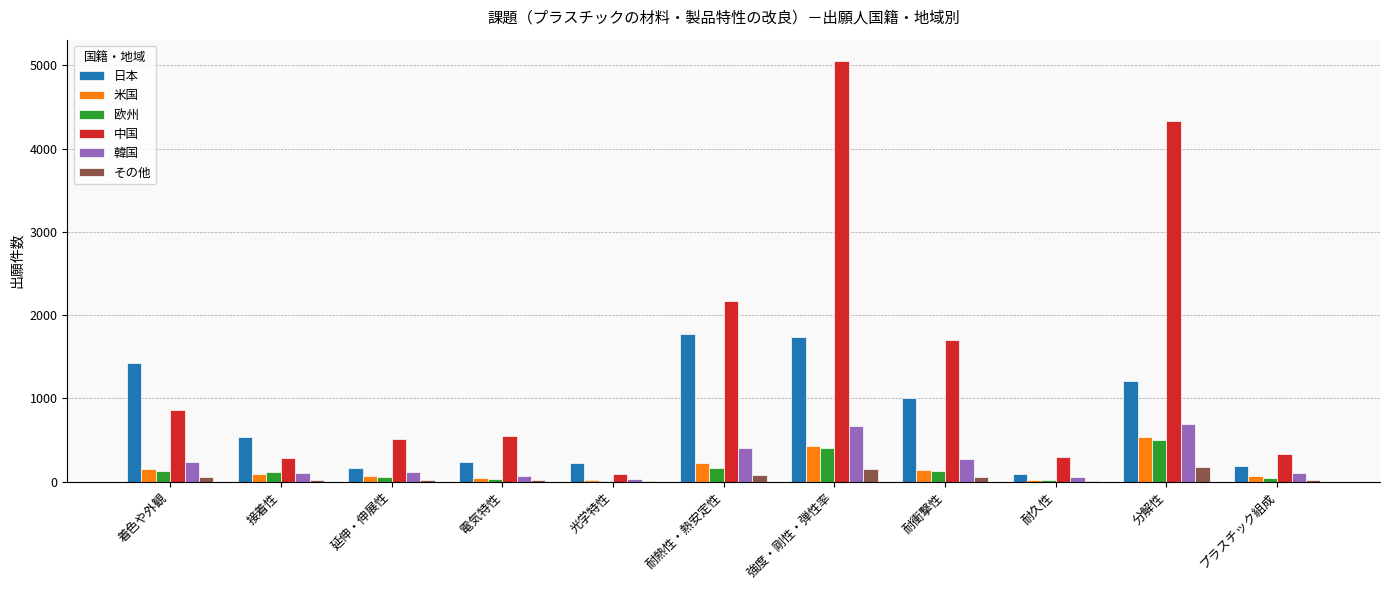

What are all the series names shown in the legend?

日本, 米国, 欧州, 中国, 韓国, その他